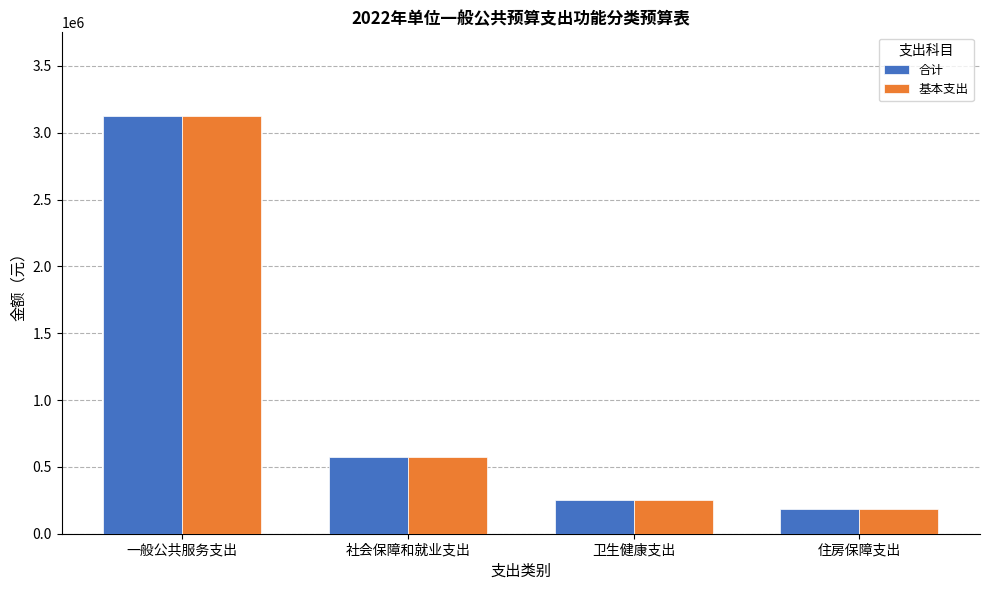

At which label is 基本支出 closest to 1655900?

社会保障和就业支出